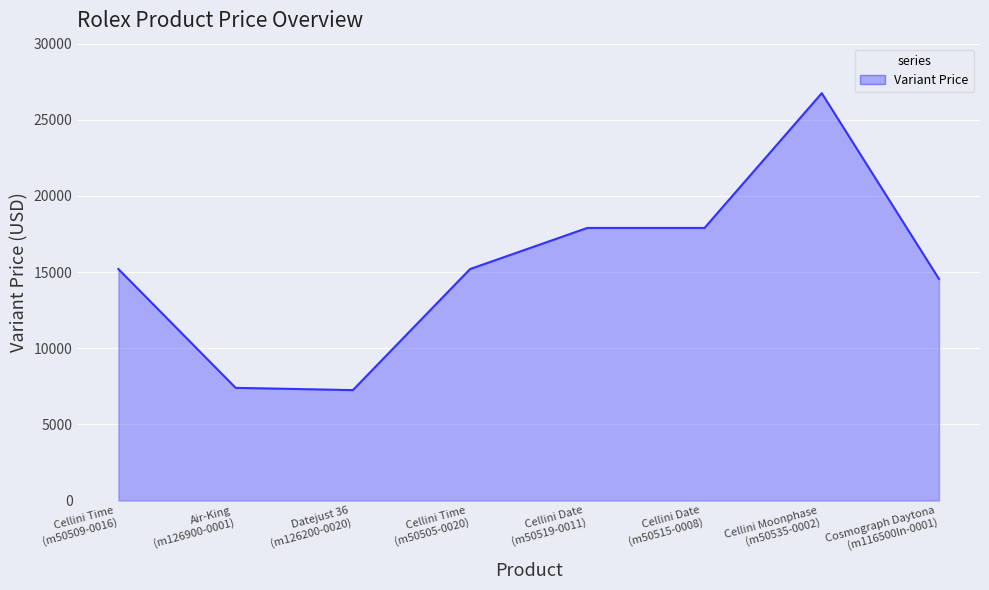

What is the maximum value shown in the chart?

26750